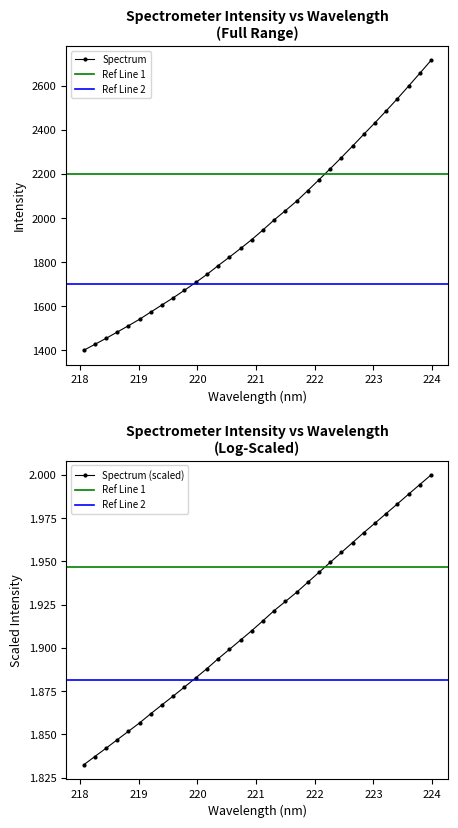

Read the value at 218.6332.

1482.6